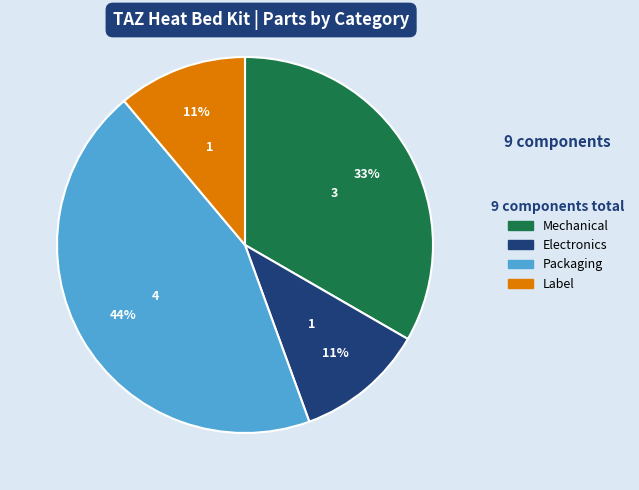

To the nearest percent, what is the difference between the largest and smallest slice percentages?

33%